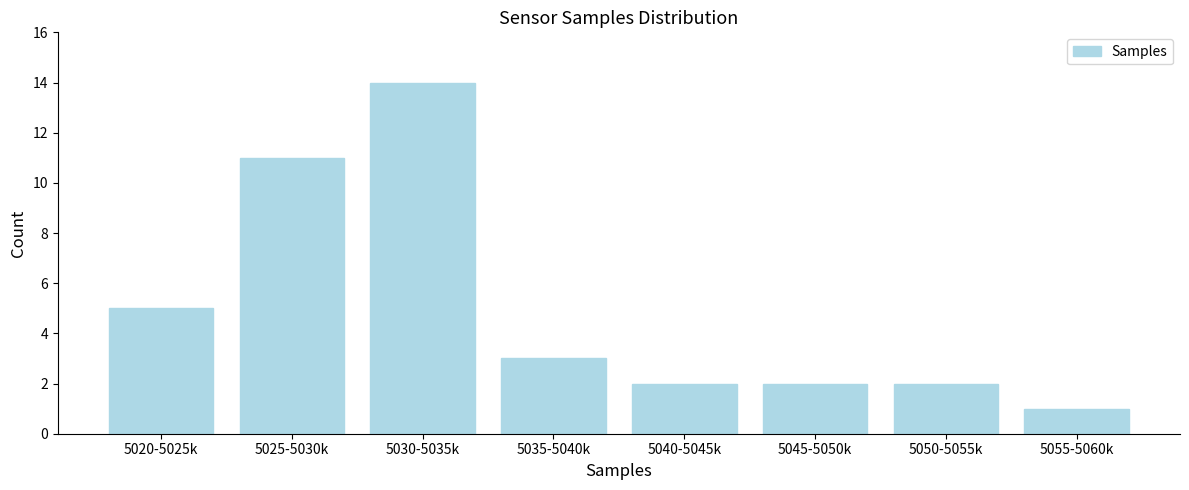

Reading left to right, what are all the values shown in this chart?

5	11	14	3	2	2	2	1